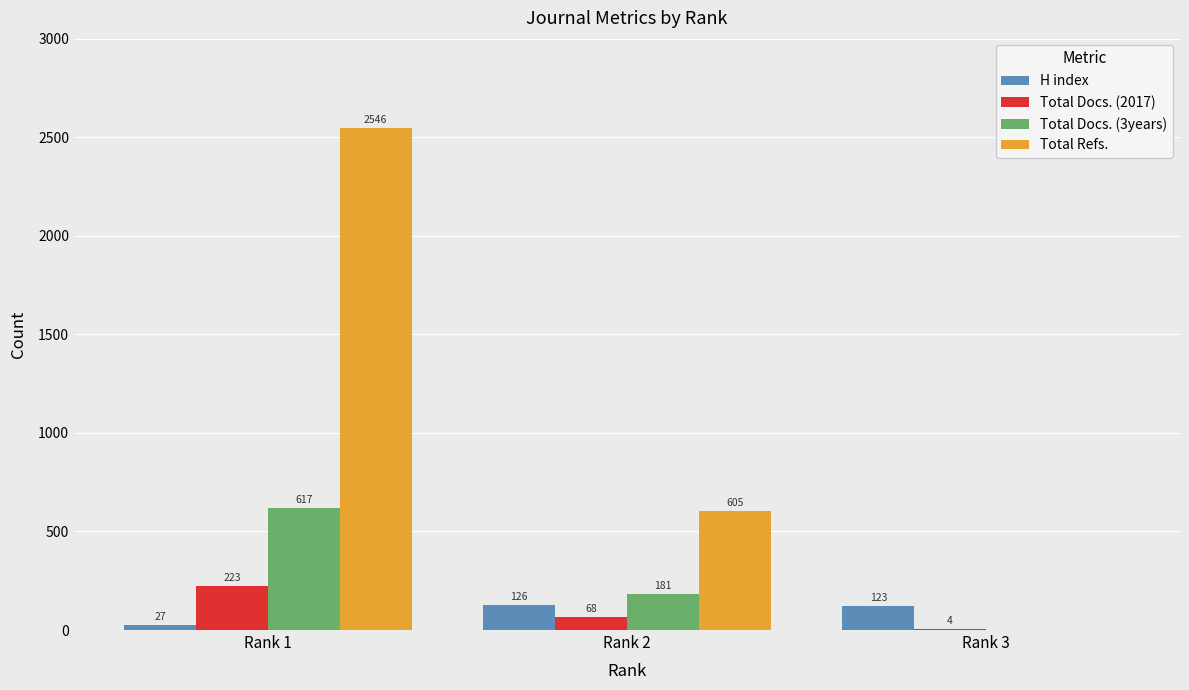

The H index series shows 27 at Rank 1. True or false?

True